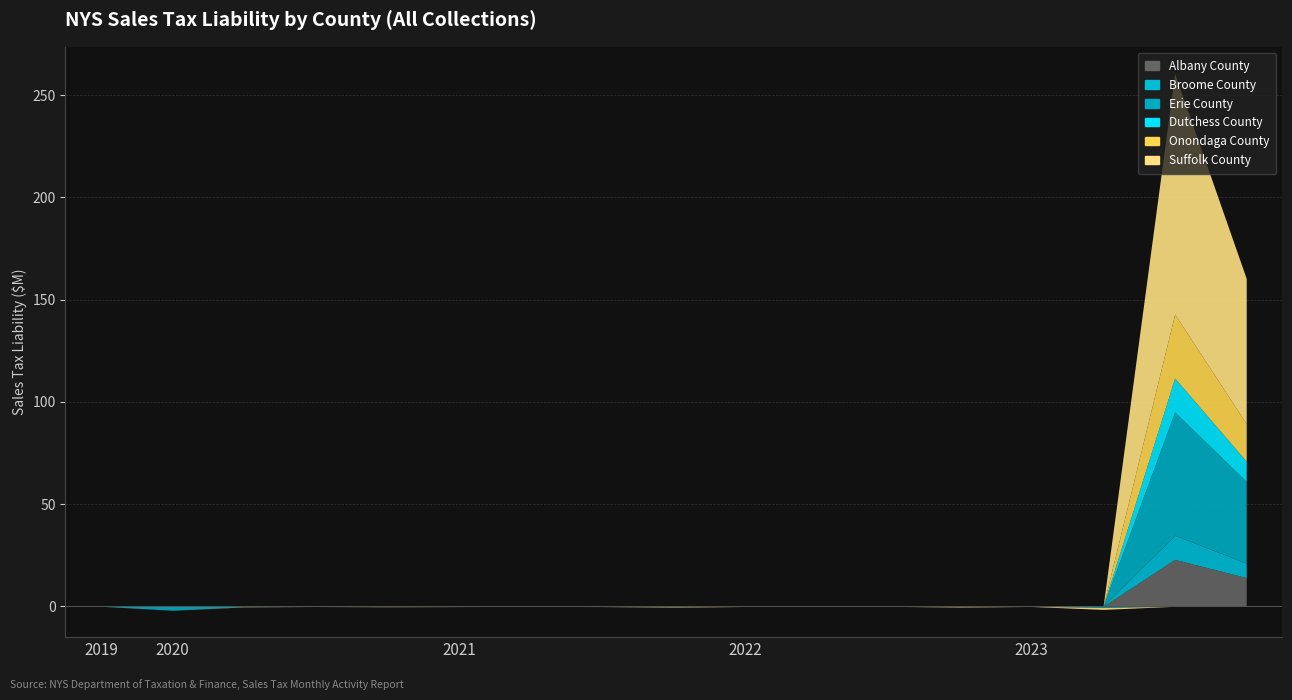

Is it true that Onondaga County equals 6185870.7 at 11/30/2023?

False